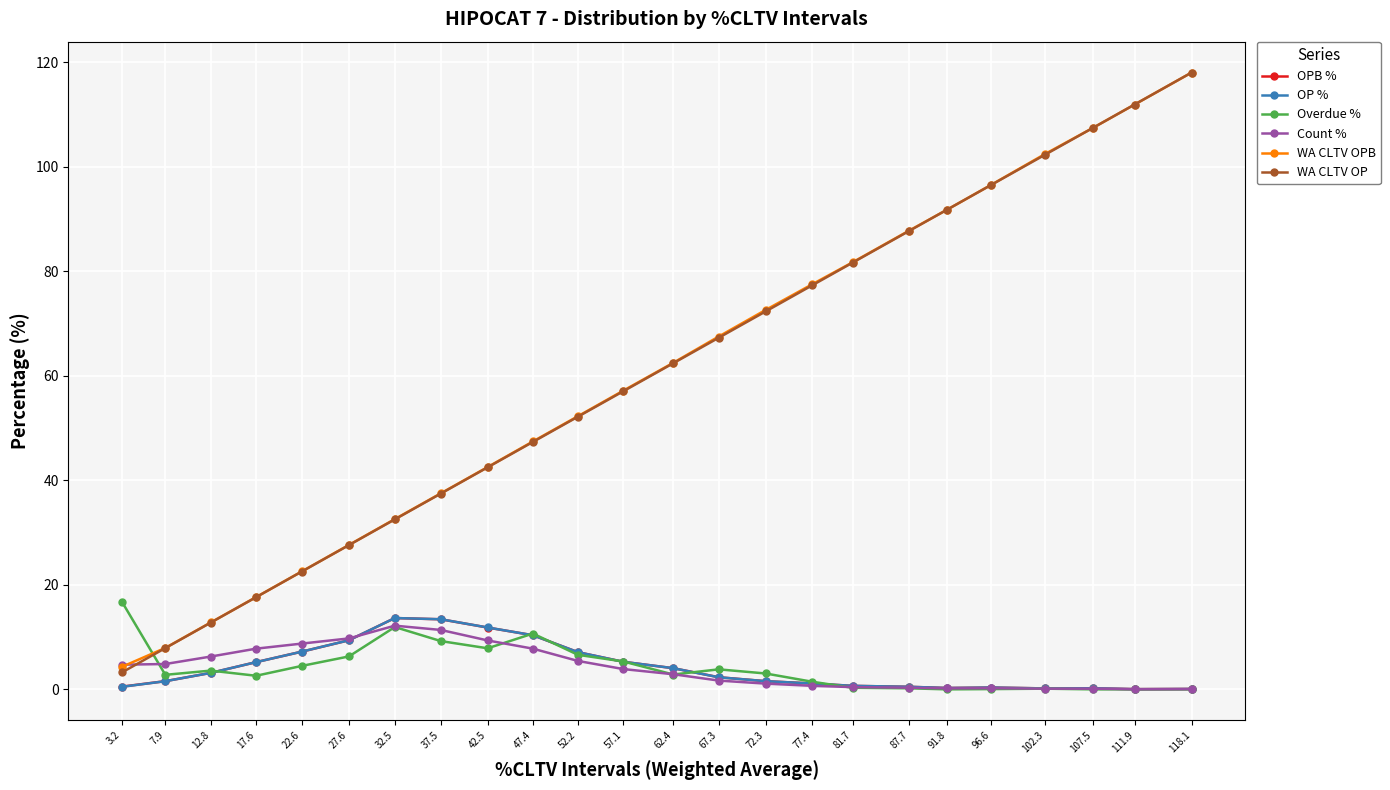

Which series has the widest spread of values?

WA CLTV OP